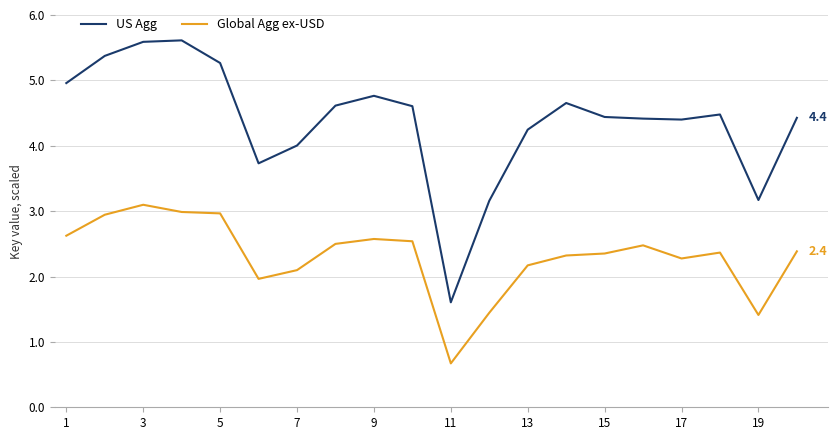

What is the greatest value displayed?

5.6